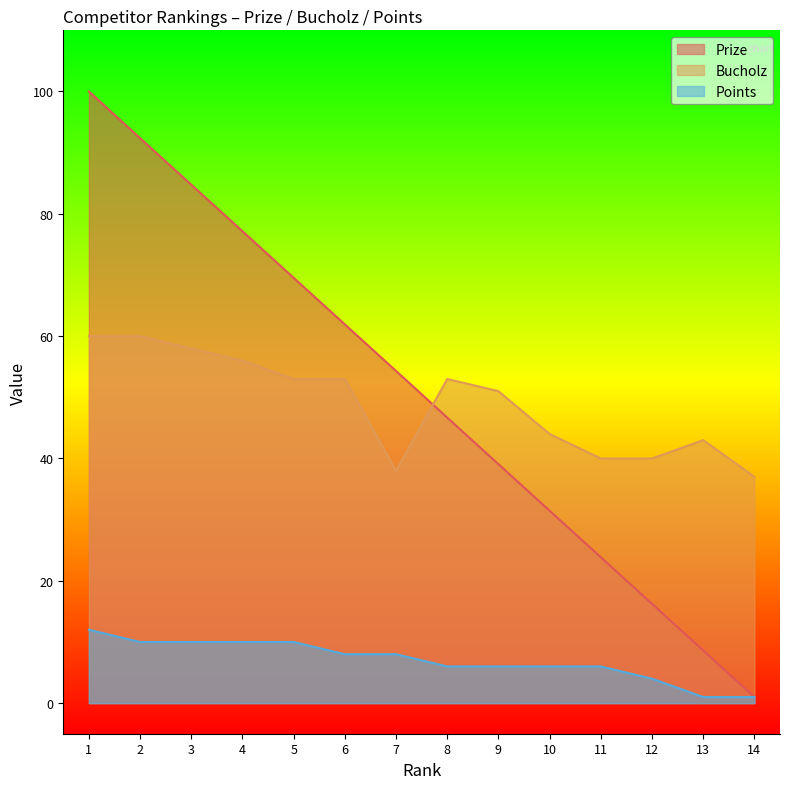

True or false: Bucholz has more than 0 points higher than both neighbors.

True